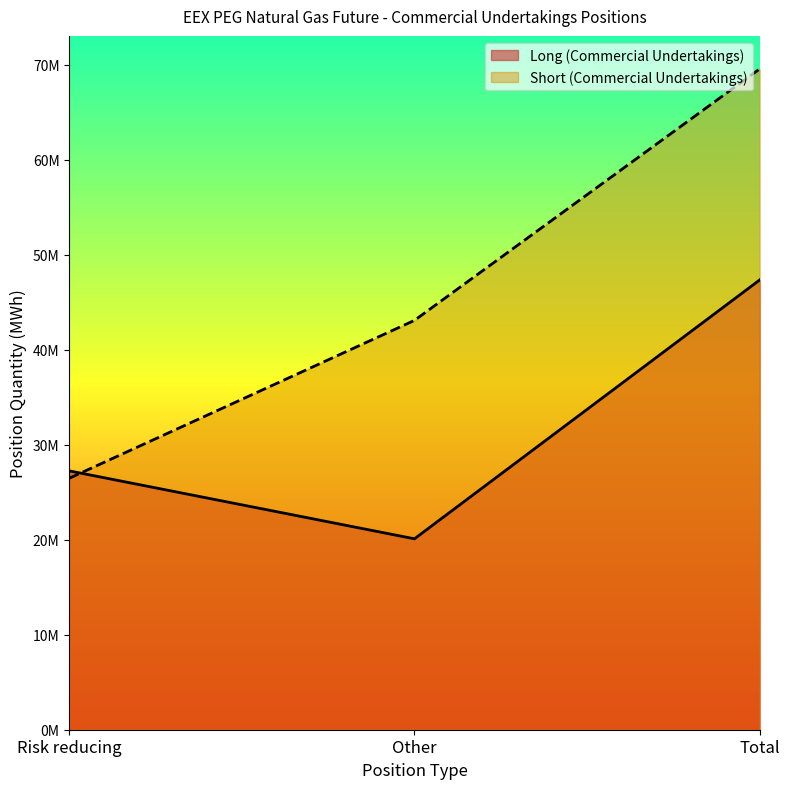

At which label is Short (Commercial Undertakings) closest to 48022009?

Other